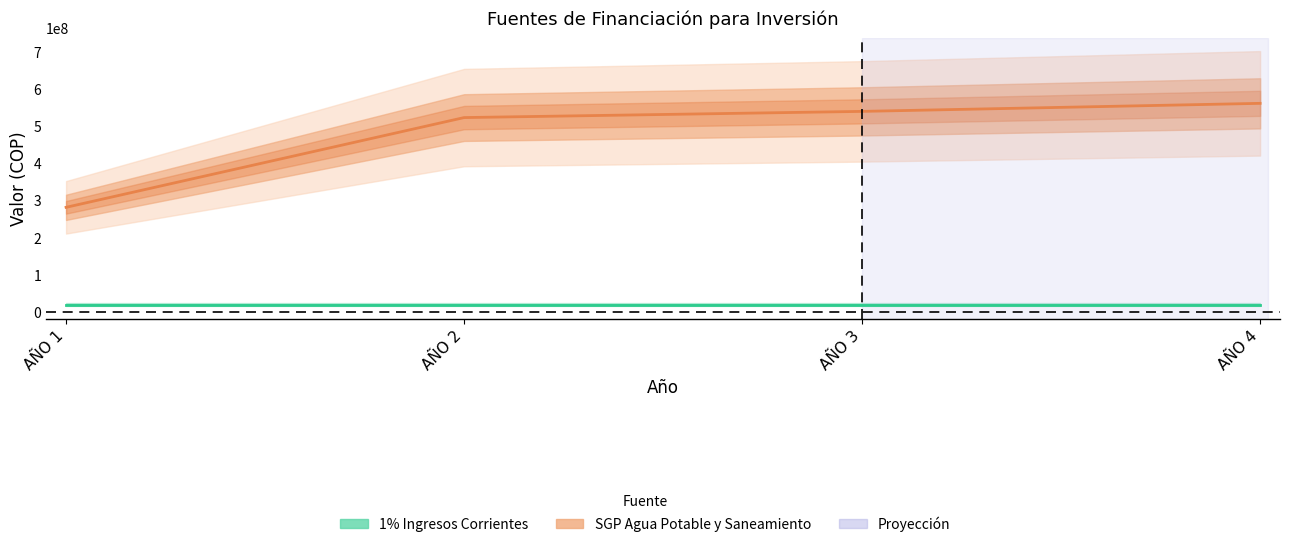

Reading right to left, transcribe all the data shown in this chart.

1% Ingresos Corrientes: AÑO 4=20800000	AÑO 3=20800000	AÑO 2=20800000	AÑO 1=20800000
SGP Agua Potable y Saneamiento: AÑO 4=562218768	AÑO 3=540594969	AÑO 2=523932805	AÑO 1=282545132